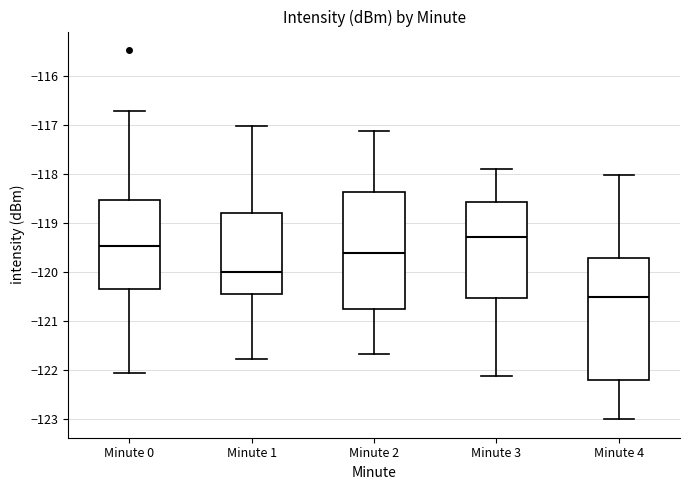

Comparing the boxes themselves (not the whiskers), which one is the tallest?

Minute 4